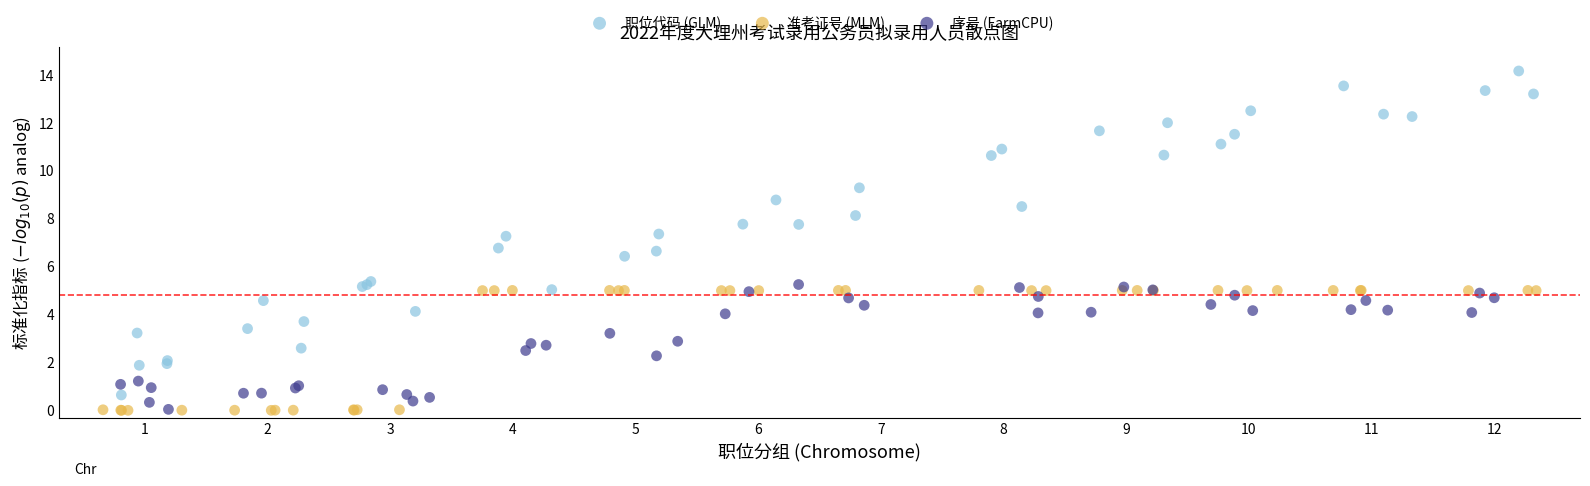

Which series has the widest spread of Y values?

职位代码 (GLM)